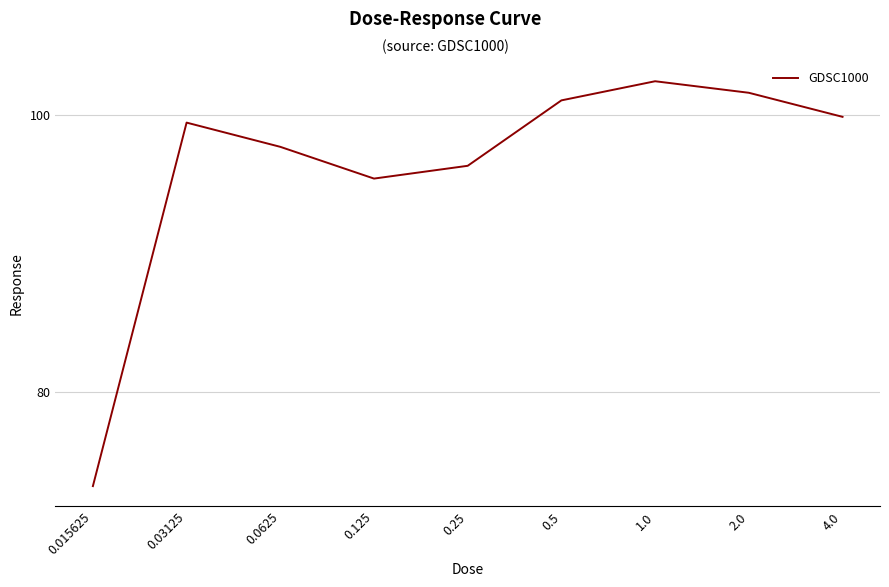

What is the greatest value displayed?

102.5